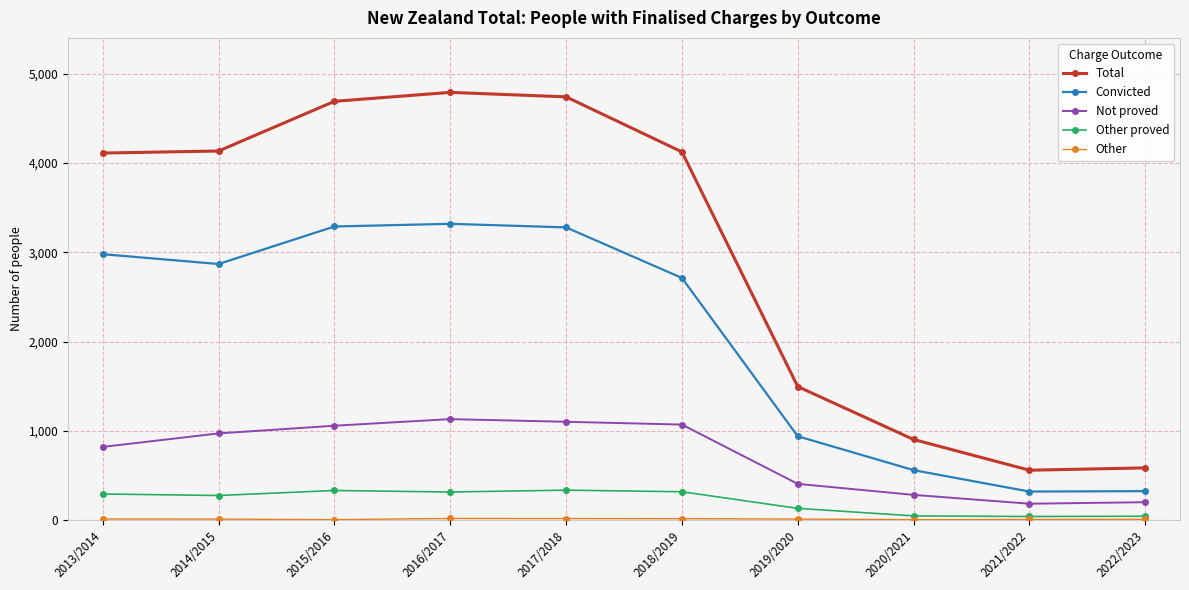

True or false: Convicted has a value of 1219 at 2013/2014.

False